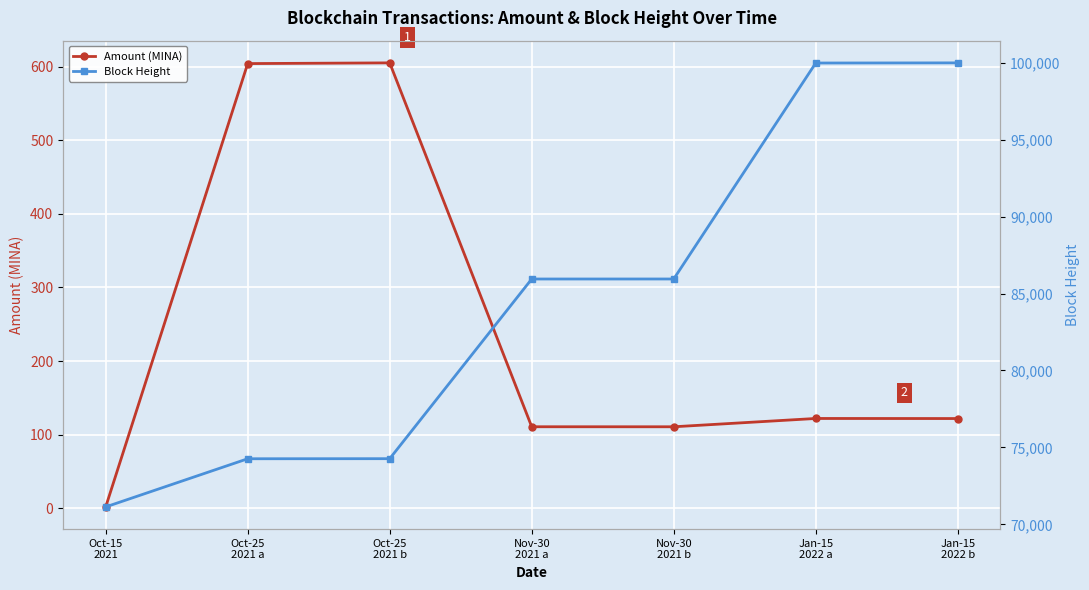

Reading left to right, list all the values displayed in this chart.

Amount (MINA): 2.0	604.1	605.0	110.9	110.8	122.1	122.0
Block Height: 71136.0	74265.0	74270.0	85943.0	85944.0	99975.0	99985.0